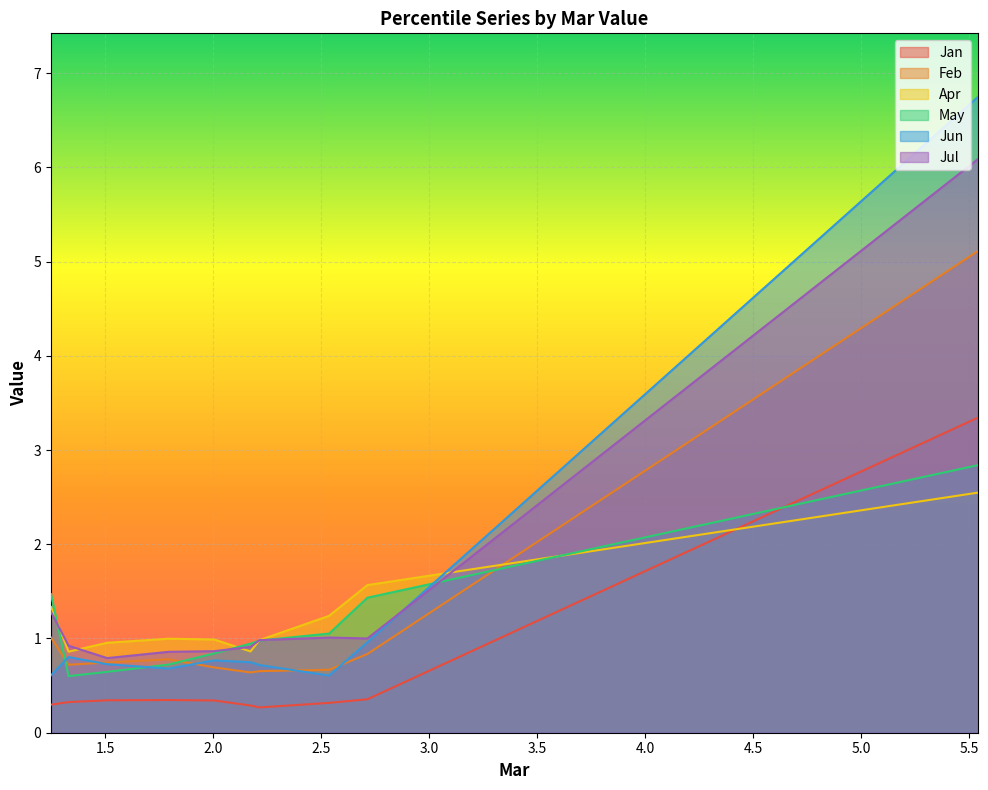

How many times do Apr and Jan cross each other?

1